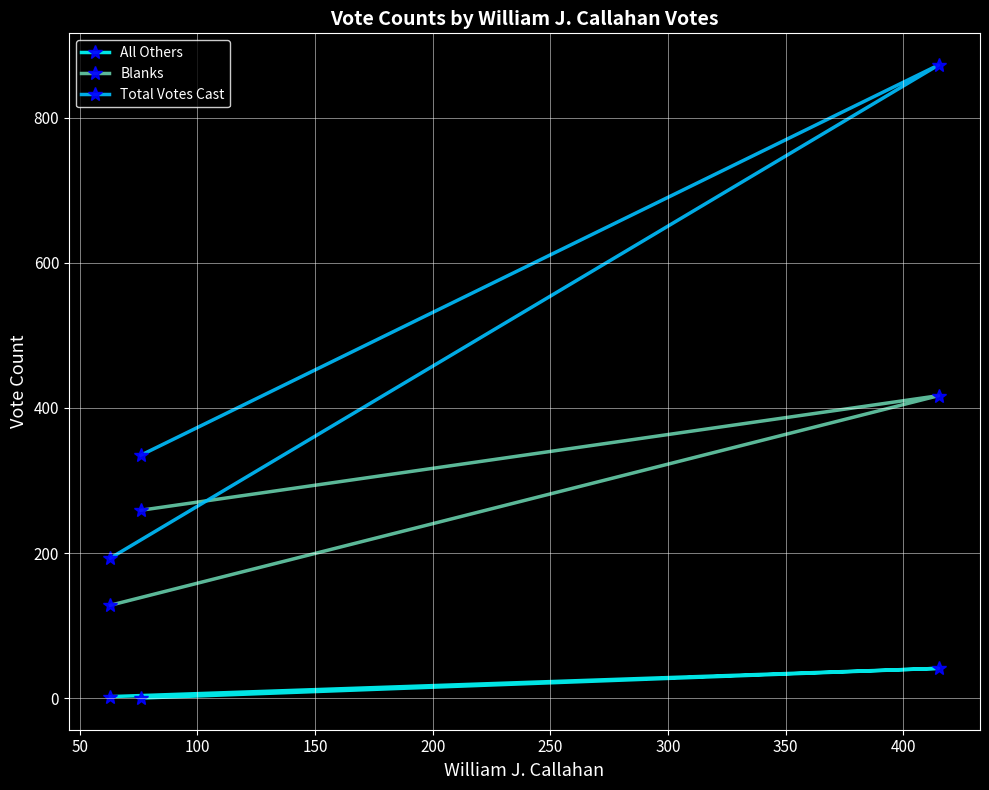

What is the sum of all All Others values?

43